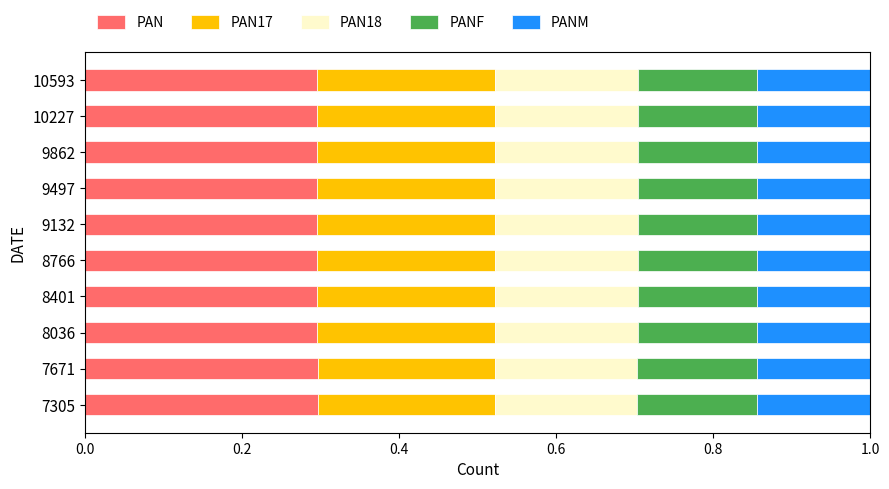

What is the total value across all series at 9497?

1.0